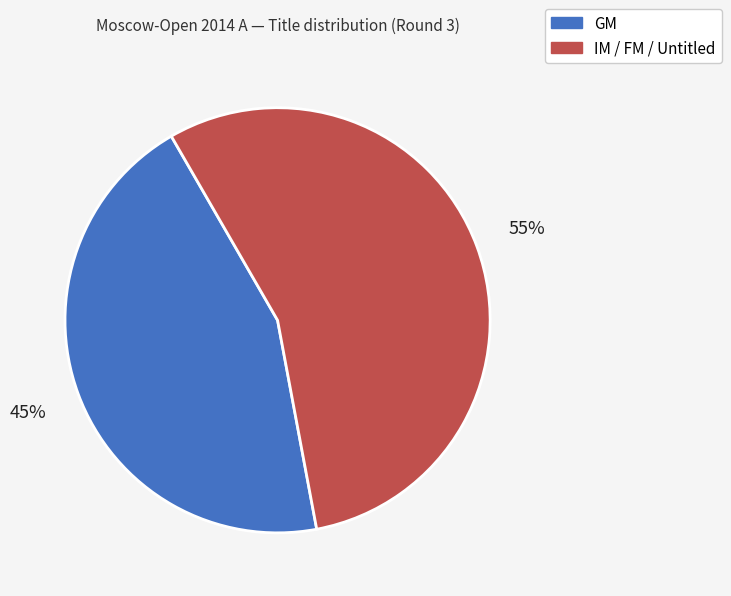

What is the ratio of the value at IM / FM / Untitled to the value at GM?

1.2